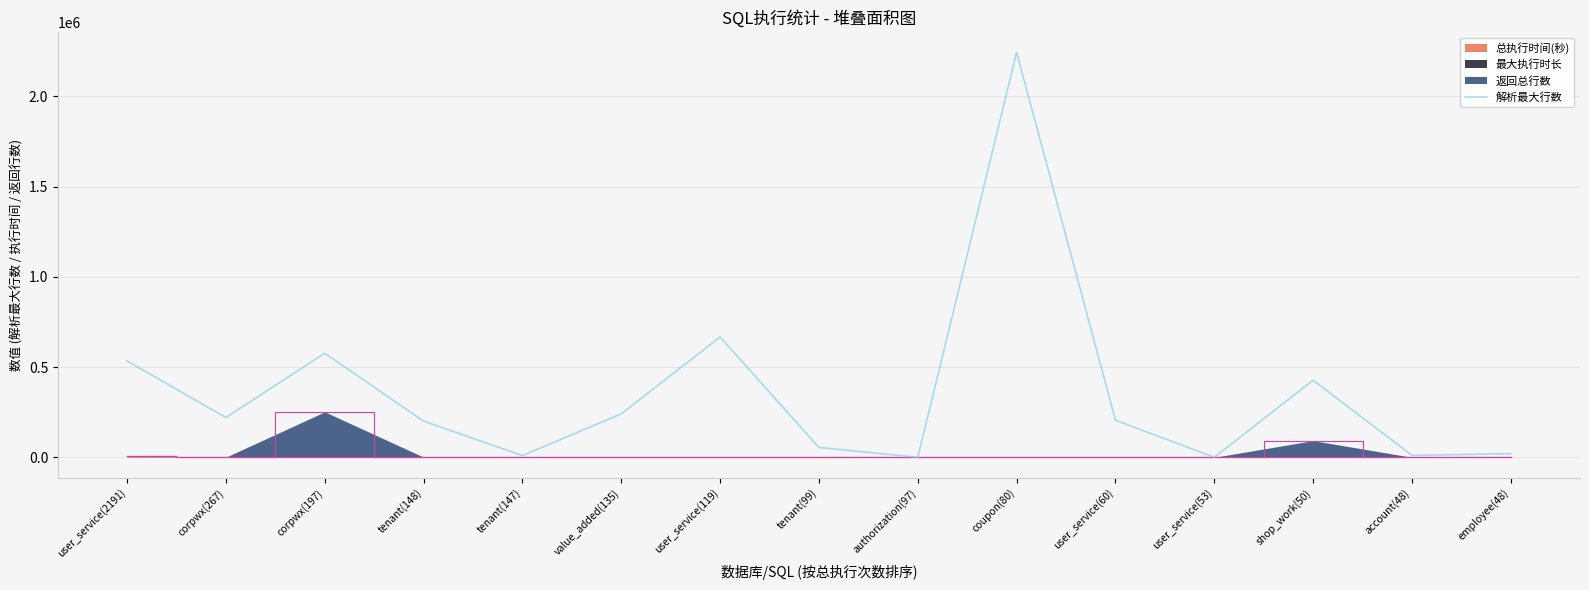

True or false: there are more than 0 points higher than both neighbors.

True